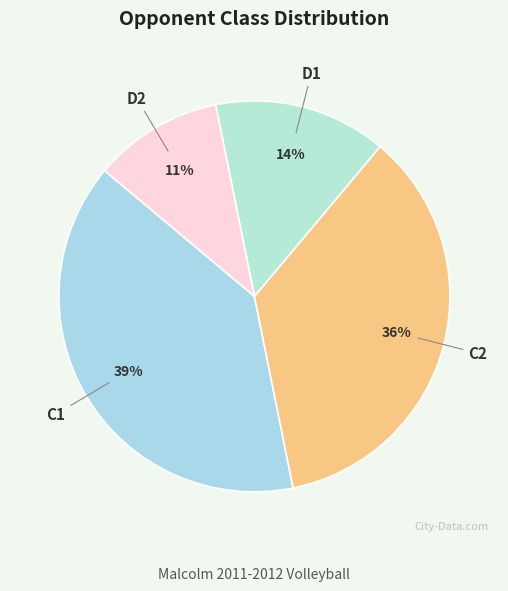

How many slices are in this pie chart?

4